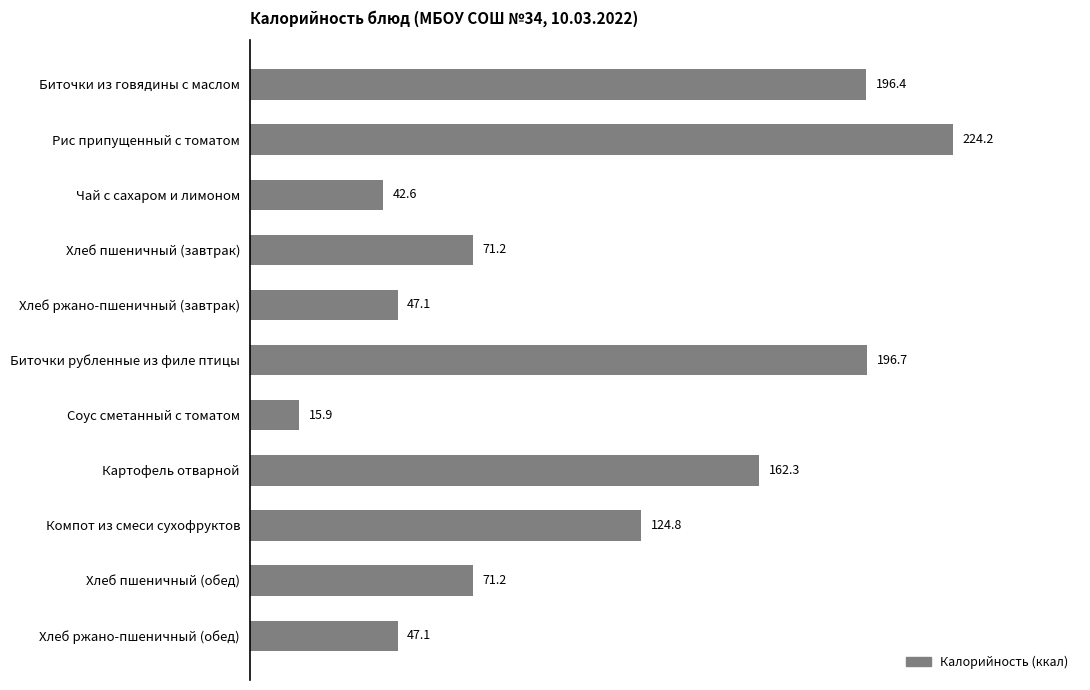

What is the average value?

109.0